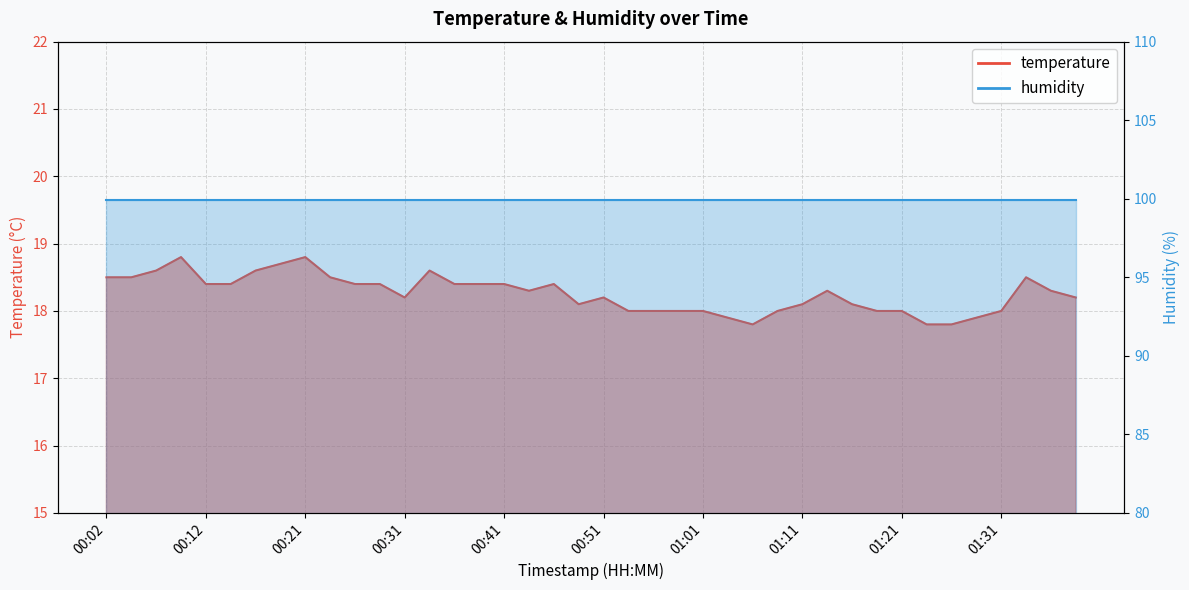

Reading right to left, transcribe all the data shown in this chart.

18.2	18.3	18.5	18.0	17.9	17.8	17.8	18.0	18.0	18.1	18.3	18.1	18.0	17.8	17.9	18.0	18.0	18.0	18.0	18.2	18.1	18.4	18.3	18.4	18.4	18.4	18.6	18.2	18.4	18.4	18.5	18.8	18.7	18.6	18.4	18.4	18.8	18.6	18.5	18.5